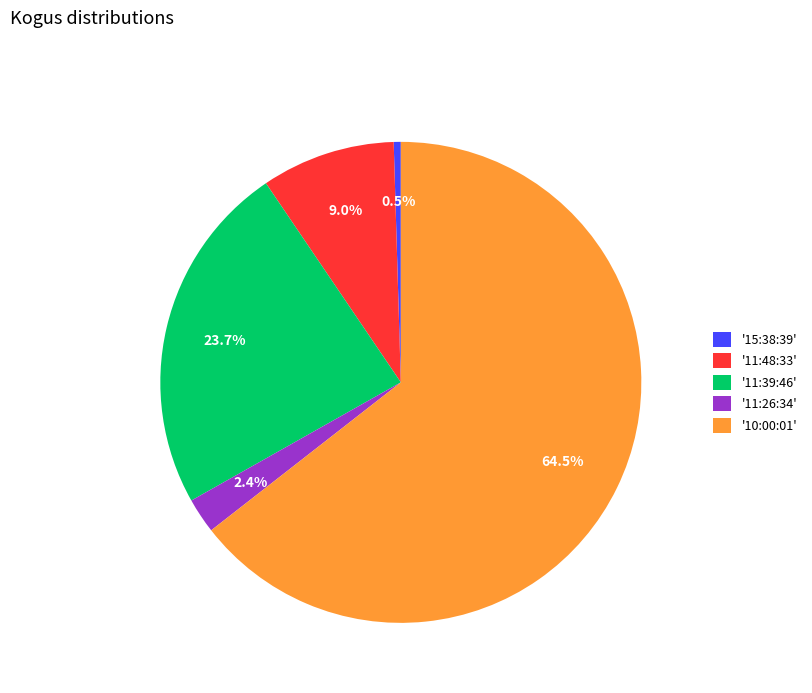

Combined, what portion of the pie is '15:38:39' and '11:48:33'?

9.5%